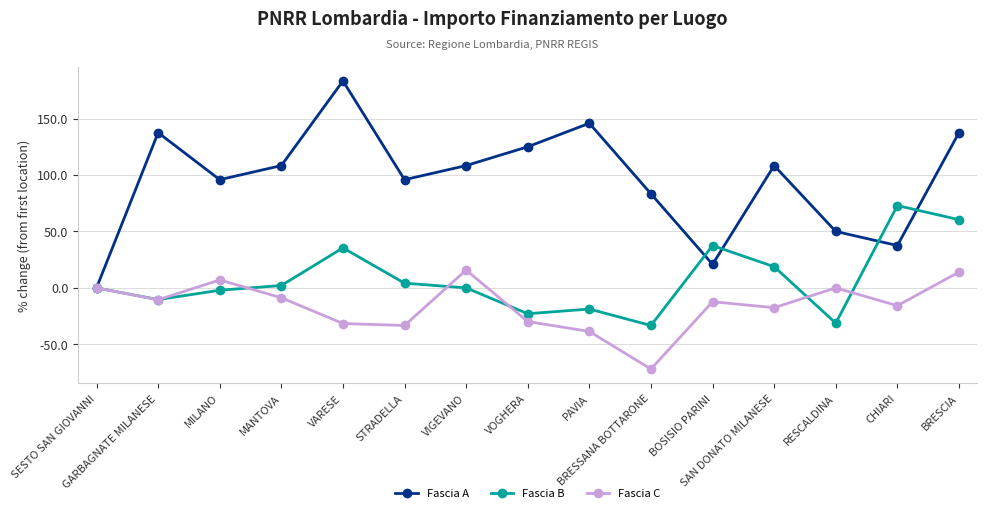

What is the value of the Fascia A point at the 12th from the left?

108.3